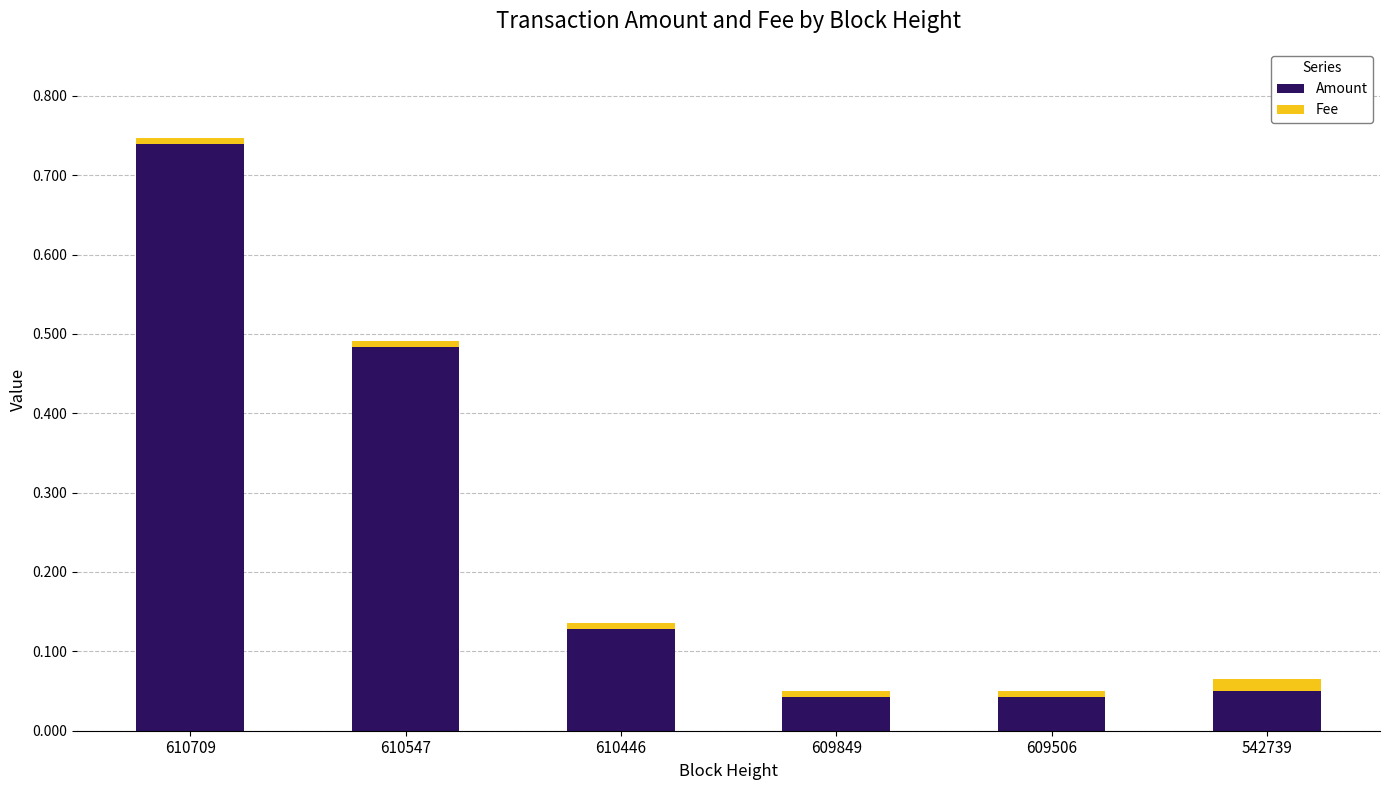

What is the sum of all Amount values?

1.5